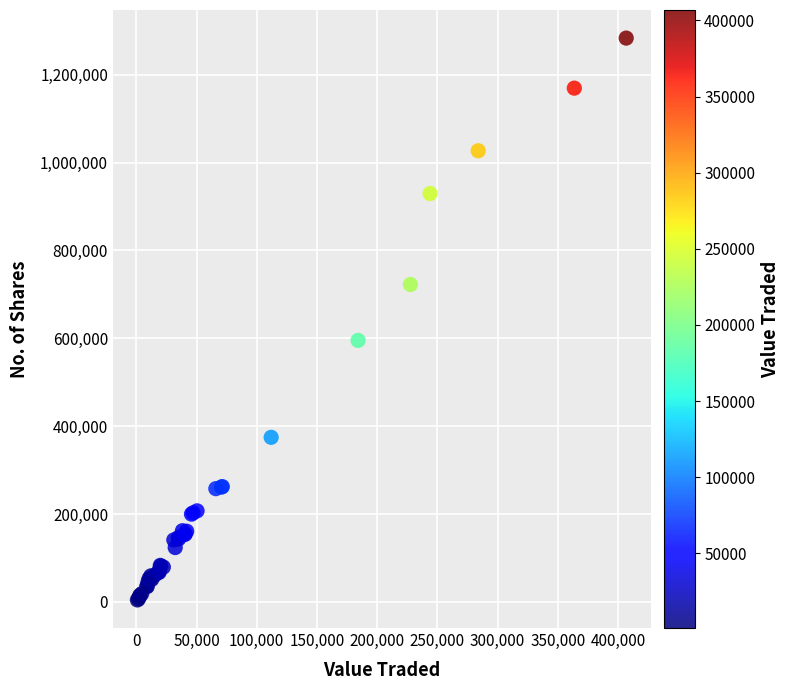

What Y value in the scatter plot is closest to 643996?

595269